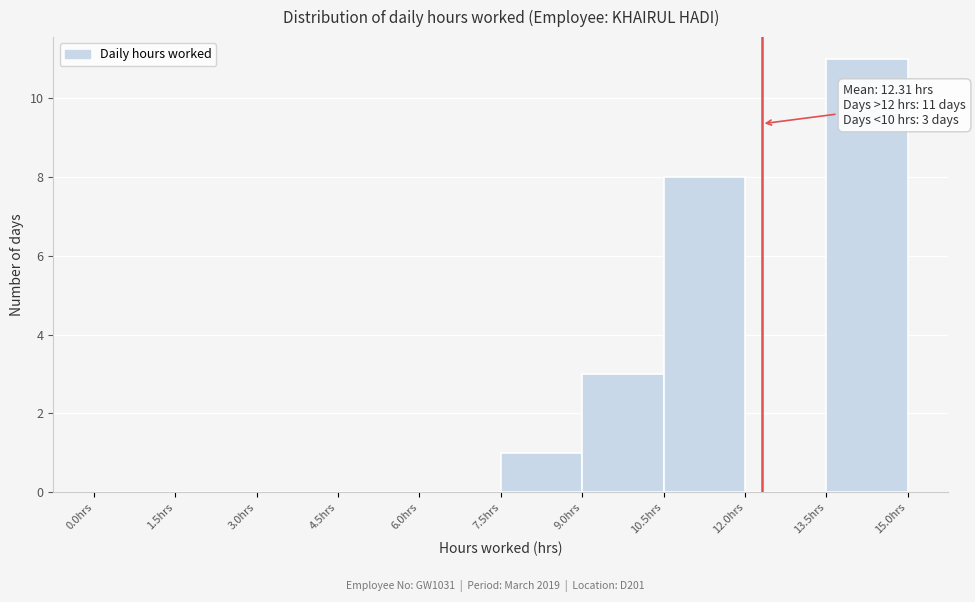

Over which range of the x-axis is the bar tallest?

13.5 to 15.0